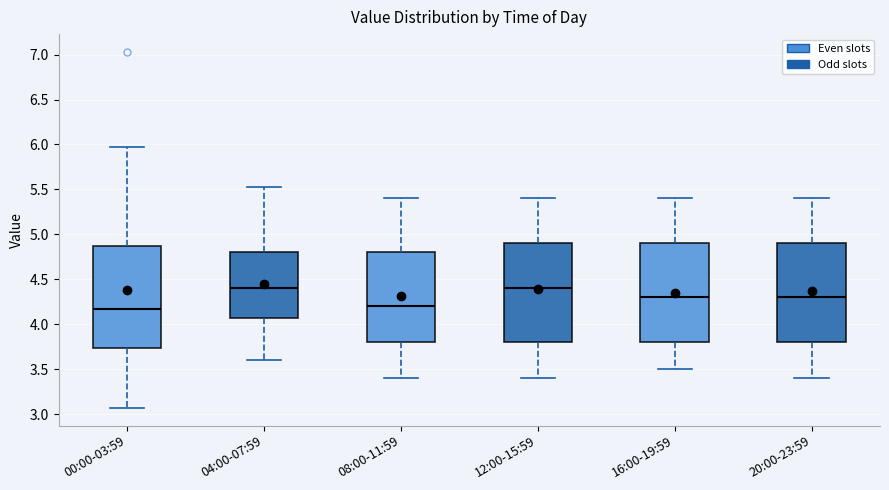

Reading left to right, transcribe this box plot: for each box, give where its median line is, the range the box spans, and where its two whiskers end, as read against the y-axis. The values are not printed on the chart, so give them approximately, as read against the axis.

00:00-03:59: median 4.15, box 3.75 to 4.85, whiskers 3.05 to 5.95
04:00-07:59: median 4.40, box 4.05 to 4.80, whiskers 3.60 to 5.55
08:00-11:59: median 4.20, box 3.80 to 4.80, whiskers 3.40 to 5.40
12:00-15:59: median 4.40, box 3.80 to 4.90, whiskers 3.40 to 5.40
16:00-19:59: median 4.30, box 3.80 to 4.90, whiskers 3.50 to 5.40
20:00-23:59: median 4.30, box 3.80 to 4.90, whiskers 3.40 to 5.40